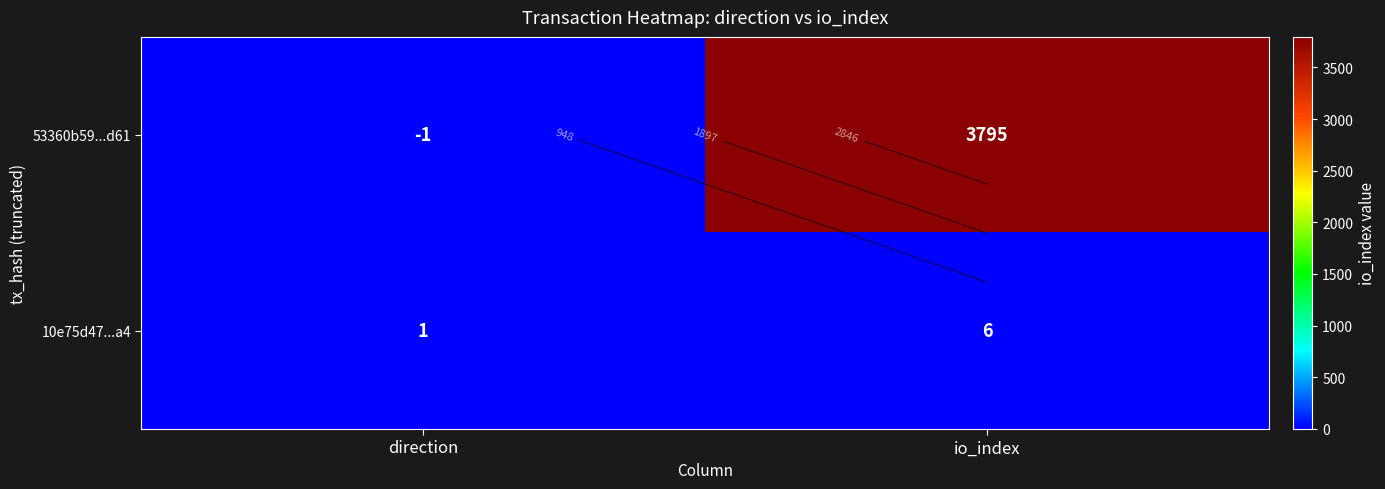

List the series in order of their peak value, highest first.

53360b59...d61, 10e75d47...a4